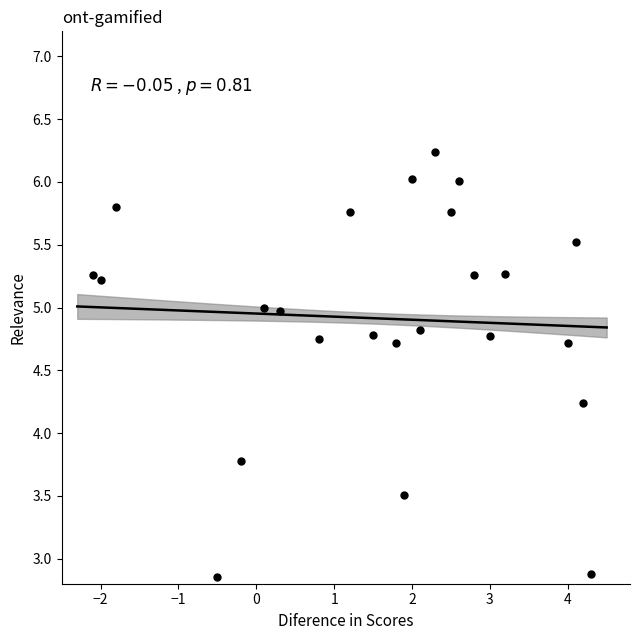

What is the range of X values (max minus min)?

6.4